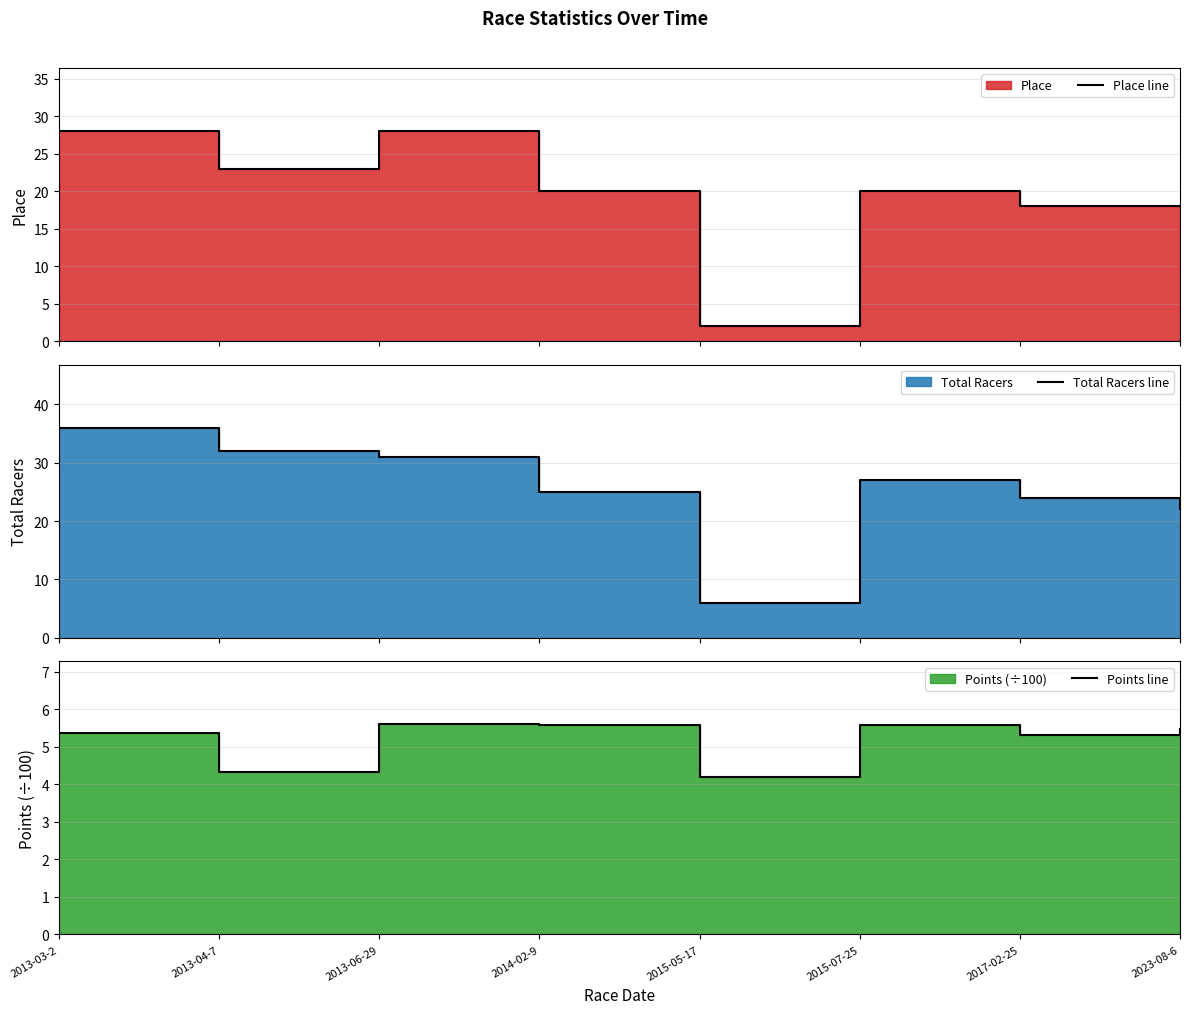

In Total Racers line, how many points are lower than both neighbors (excluding endpoints)?

1